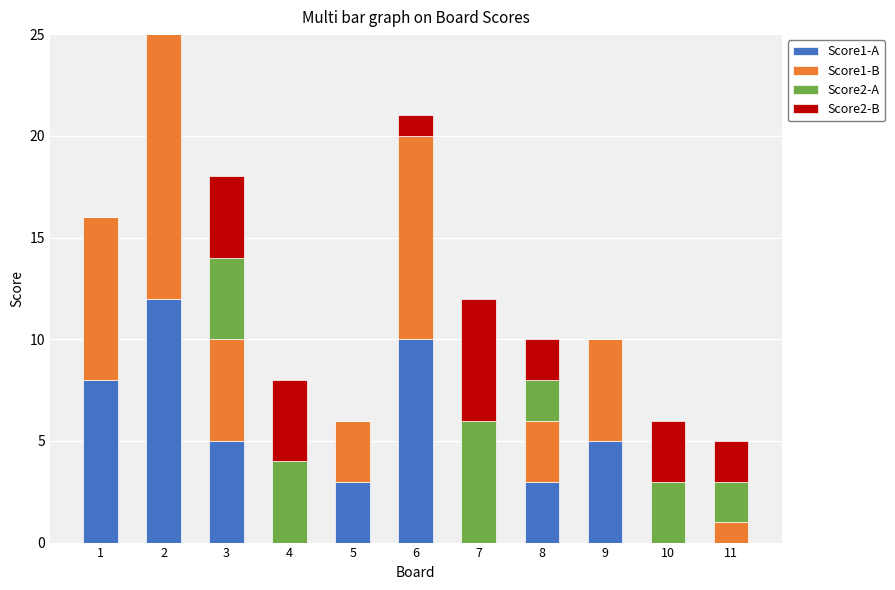

How many distinct data groups are displayed?

4